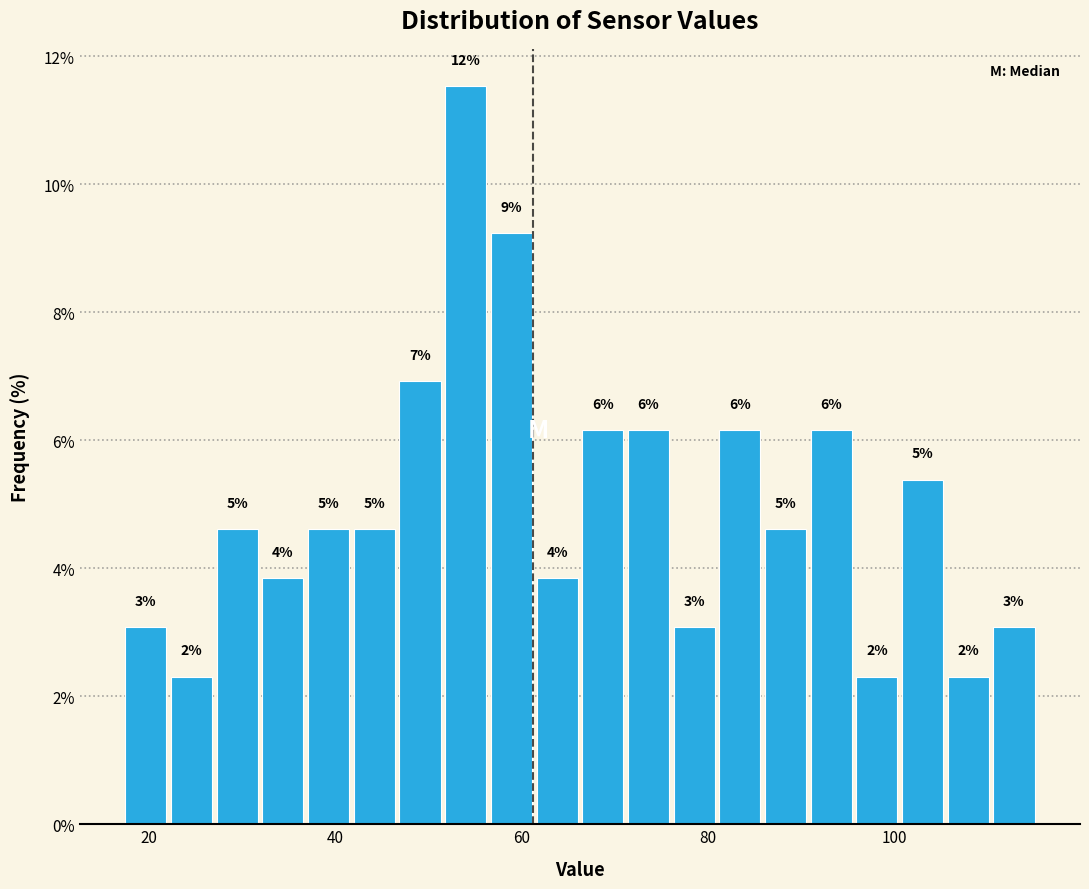

Around what value on the x-axis is the tallest bar? Give the approximate position of its centre, as read against the axis.

54